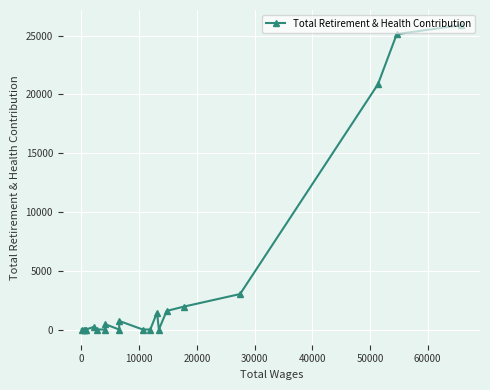

What is the difference between the maximum and minimum values?

25890